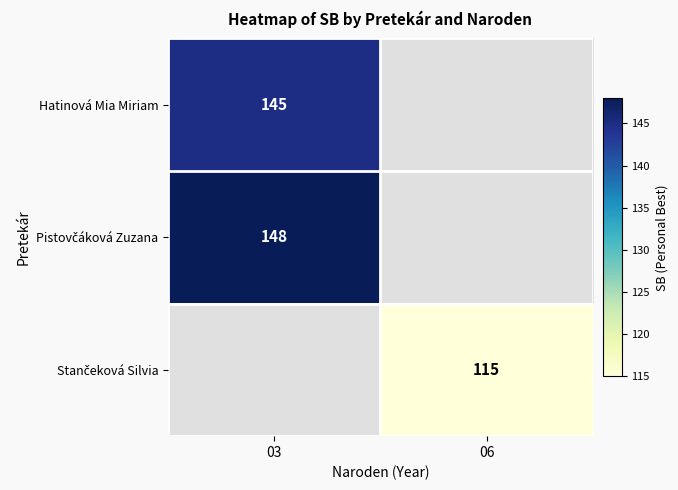

Rank the categories by Stančeková Silvia value from lowest to highest.

03, 06